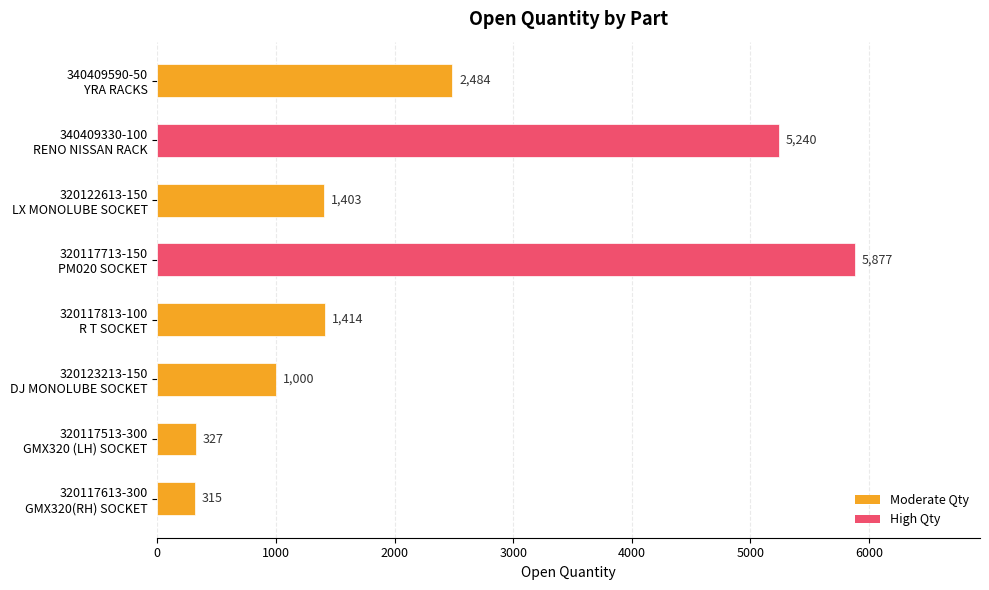

What is the average value?

2258